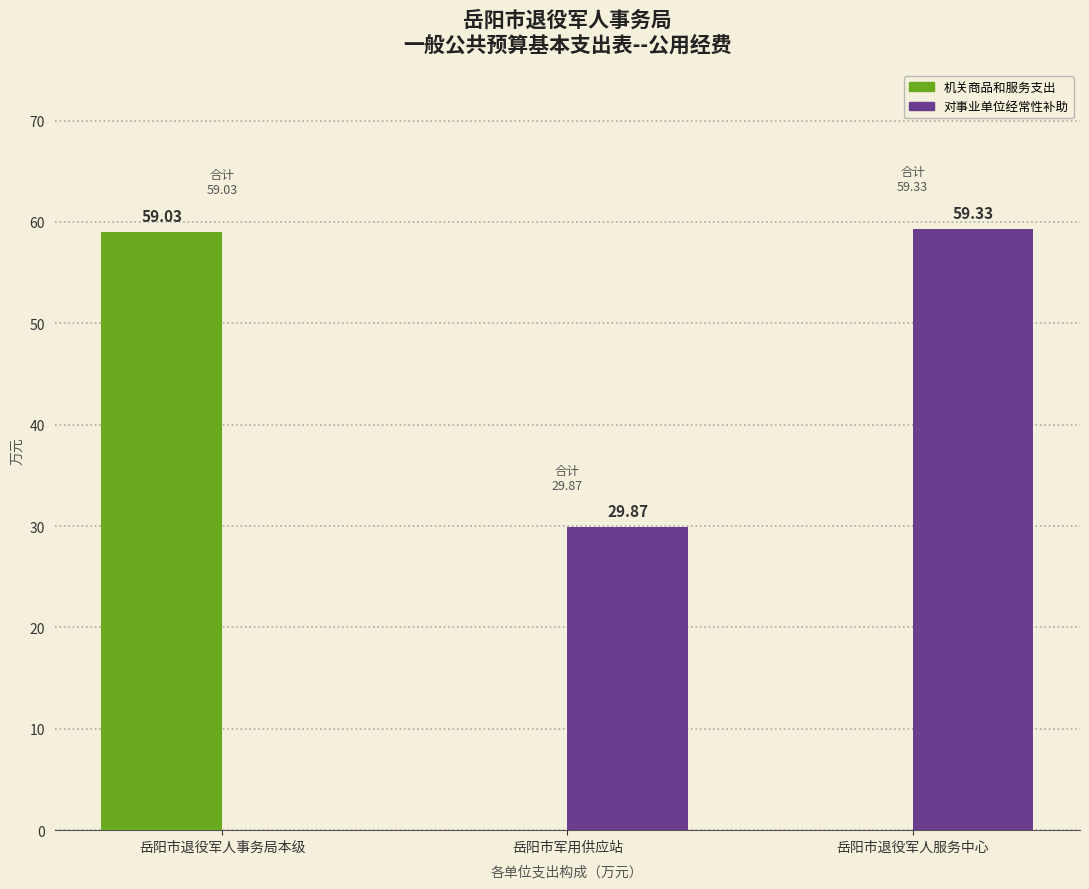

Where does the 对事业单位经常性补助 series first go above 29?

岳阳市军用供应站